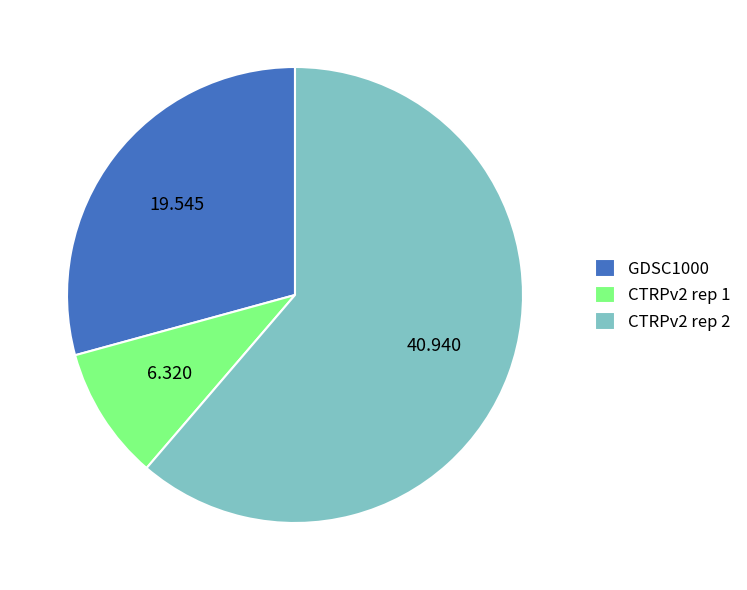

How many segments does this pie chart have?

3